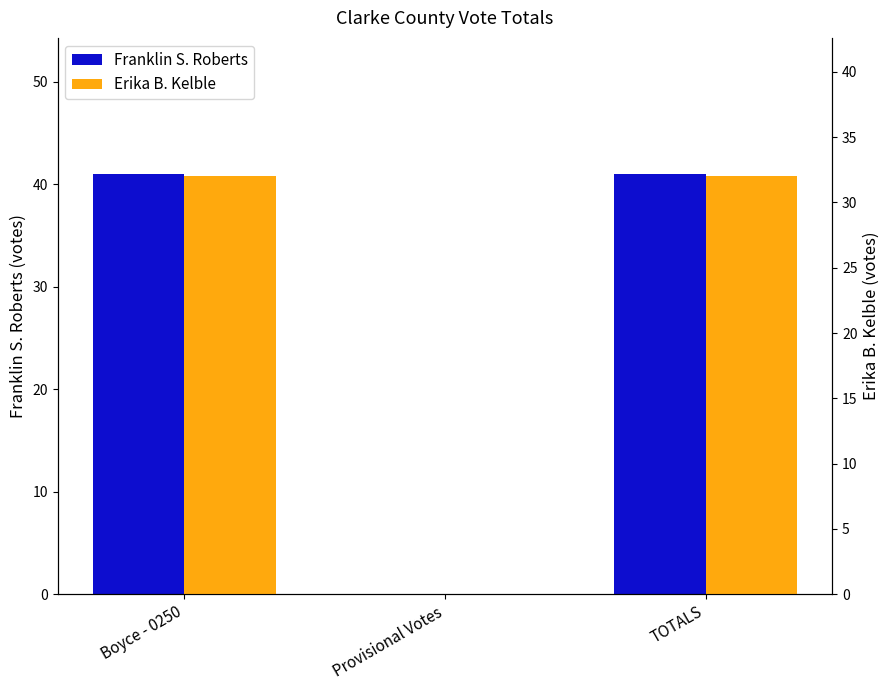

How many bars are there in total?

6